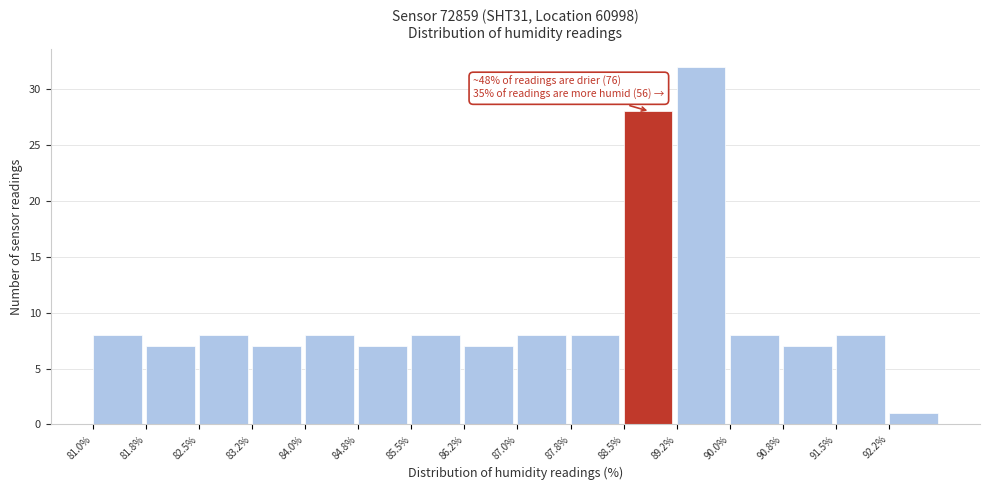

Which range on the x-axis has the tallest bar?

89.25 to 90.00